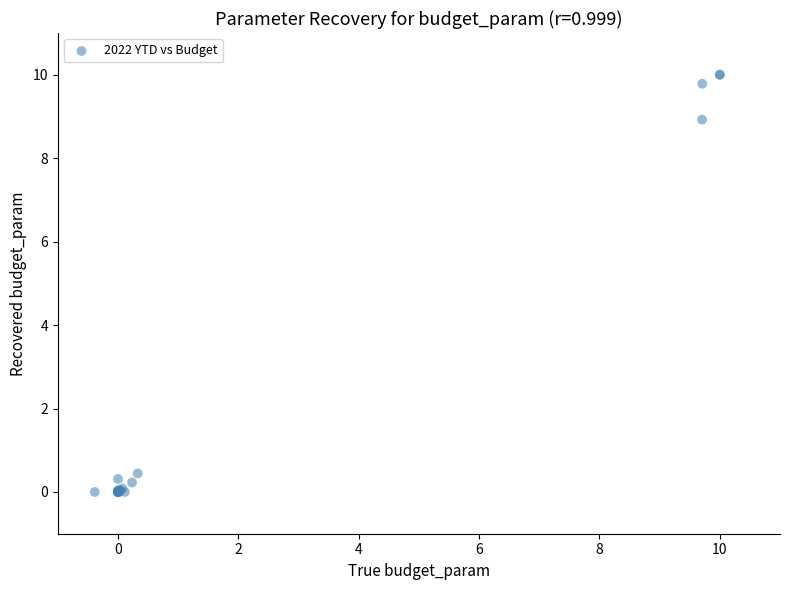

What Y value in the scatter plot is closest to 5?

8.9